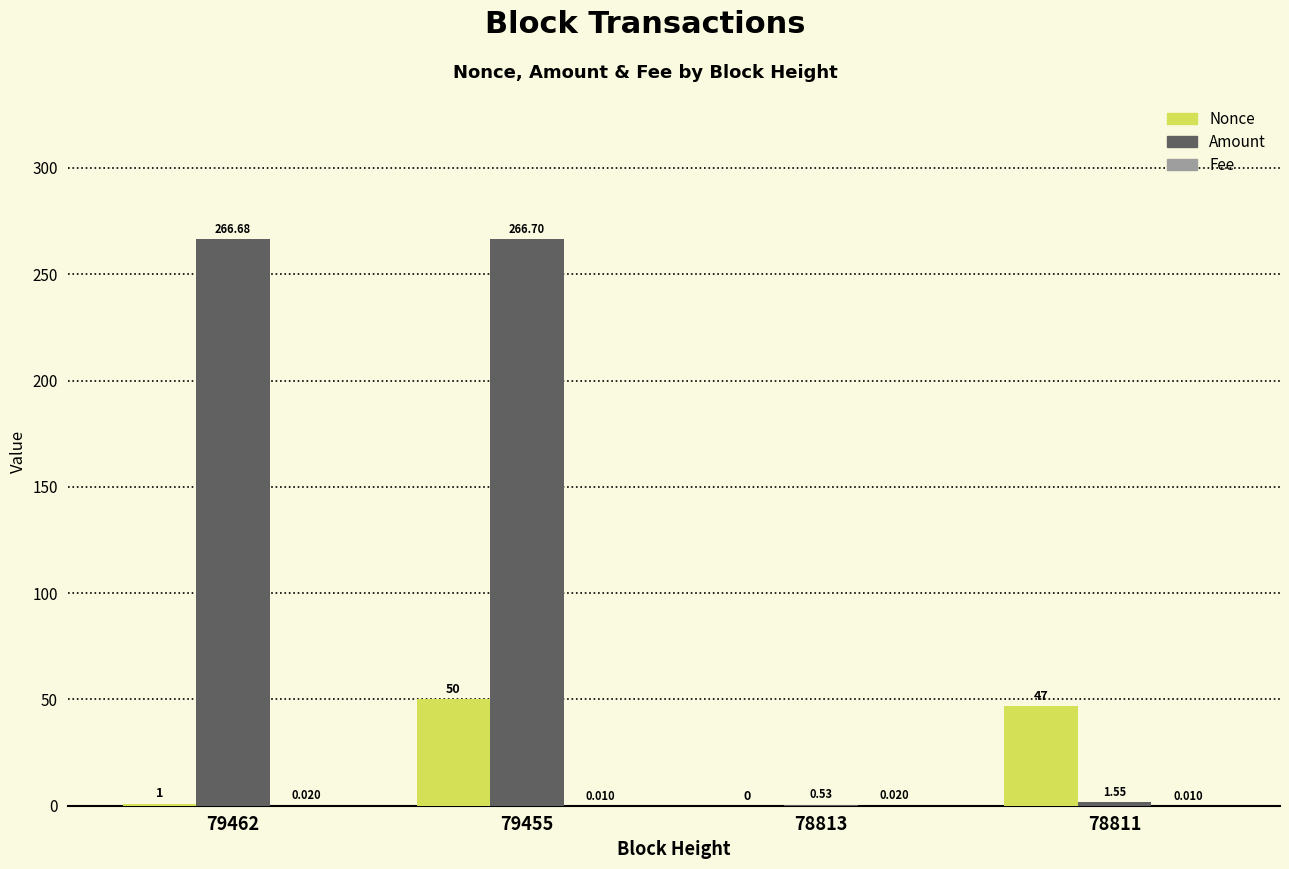

Which series changed the most between 79455 and 78813?

Amount